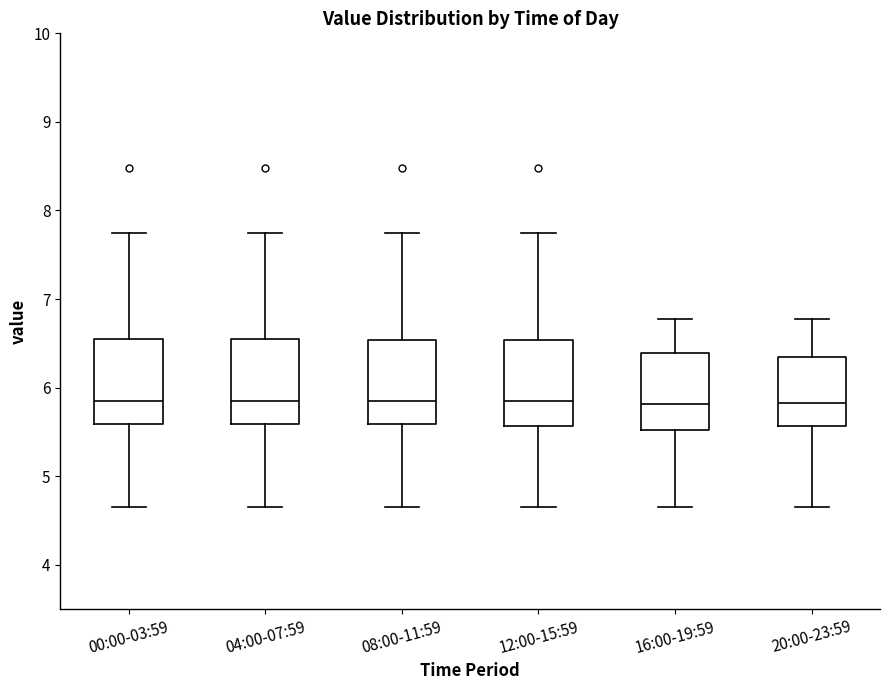

Reading left to right, read every box against the y-axis: the position of its median line, the range the box covers, and the ends of its whiskers. The values are not printed on the chart, so give them approximately, as read against the axis.

00:00-03:59: median 5.9, box 5.6 to 6.6, whiskers 4.7 to 7.8
04:00-07:59: median 5.9, box 5.6 to 6.6, whiskers 4.7 to 7.8
08:00-11:59: median 5.9, box 5.6 to 6.5, whiskers 4.7 to 7.8
12:00-15:59: median 5.9, box 5.6 to 6.5, whiskers 4.7 to 7.8
16:00-19:59: median 5.8, box 5.5 to 6.4, whiskers 4.7 to 6.8
20:00-23:59: median 5.8, box 5.6 to 6.4, whiskers 4.7 to 6.8